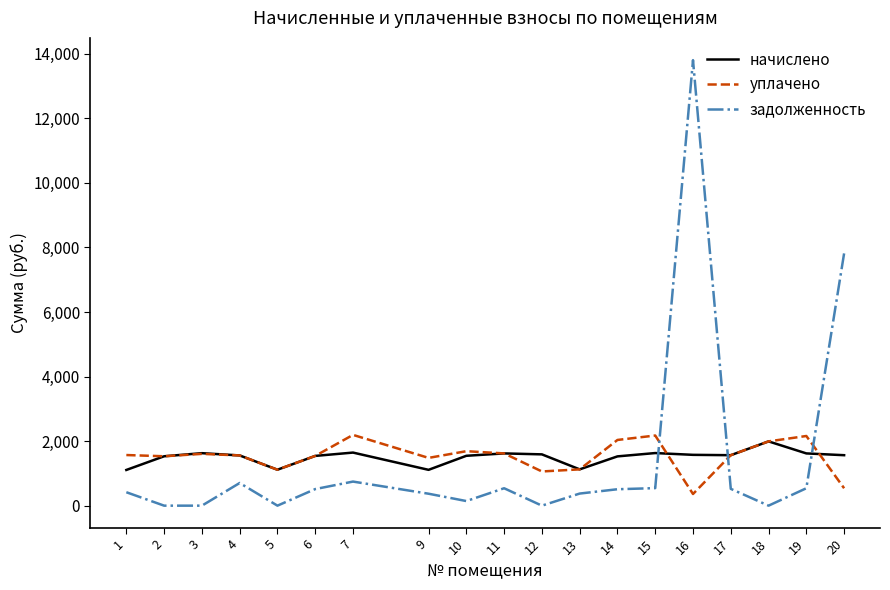

What are all the series names shown in the legend?

начислено, уплачено, задолженность